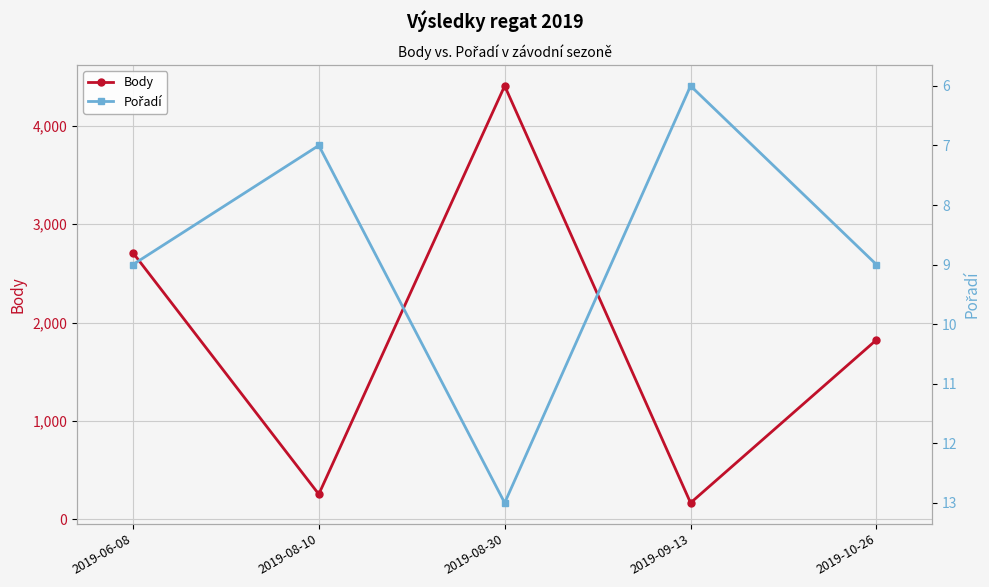

The Pořadí series shows 1 at 2019-09-13. True or false?

False